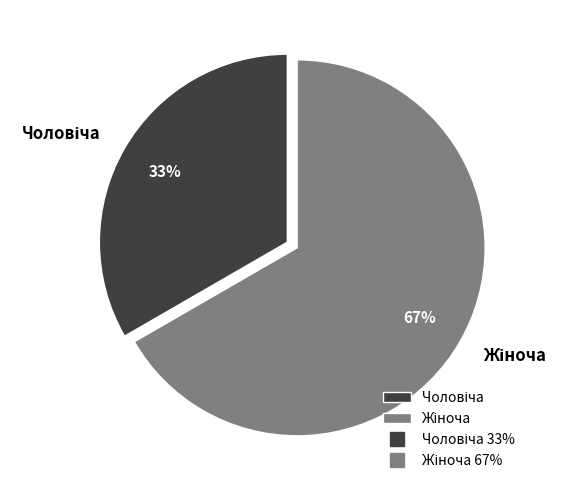

To the nearest percent, what is the average slice percentage?

50%